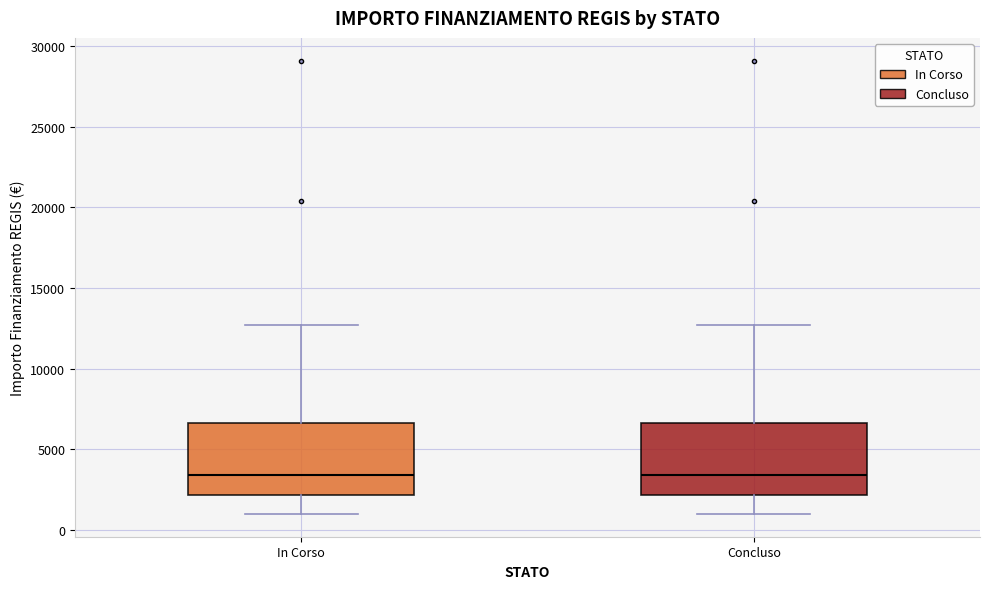

Reading left to right, read every box against the y-axis: the position of its median line, the range the box covers, and the ends of its whiskers. The values are not printed on the chart, so give them approximately, as read against the axis.

In Corso: median 3500, box 2000 to 6500, whiskers 1000 to 12500
Concluso: median 3500, box 2000 to 6500, whiskers 1000 to 12500